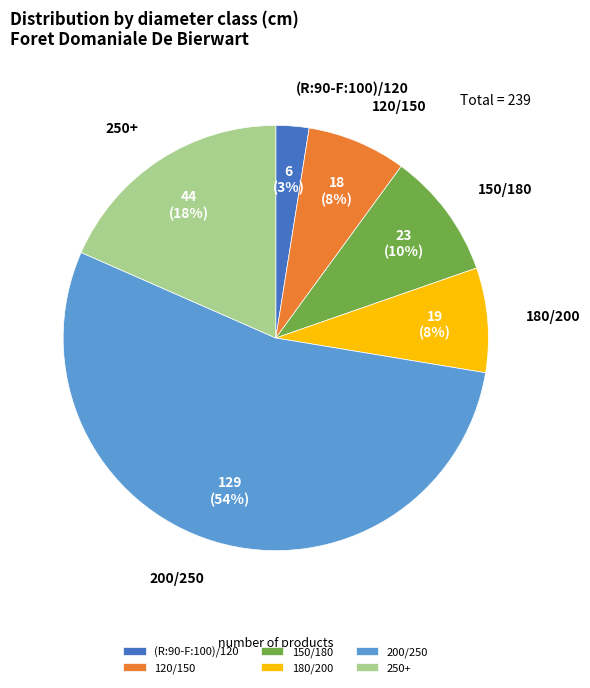

What percentage is the (R:90-F:100)/120 slice, to the nearest percent?

3%